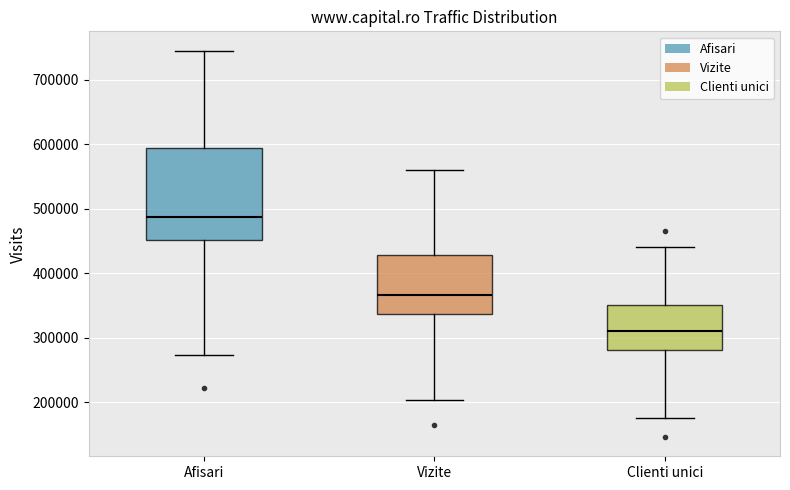

Reading left to right, transcribe this box plot: for each box, give where its median line is, the range the box spans, and where its two whiskers end, as read against the y-axis. The values are not printed on the chart, so give them approximately, as read against the axis.

Afisari: median 490000, box 450000 to 590000, whiskers 270000 to 750000
Vizite: median 370000, box 340000 to 430000, whiskers 200000 to 560000
Clienti unici: median 310000, box 280000 to 350000, whiskers 180000 to 440000